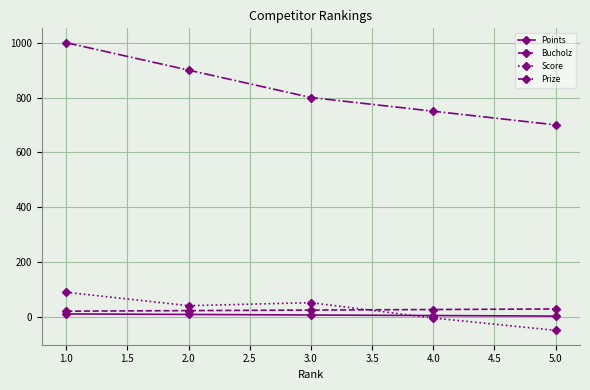

Which series has the largest total across all categories?

Prize